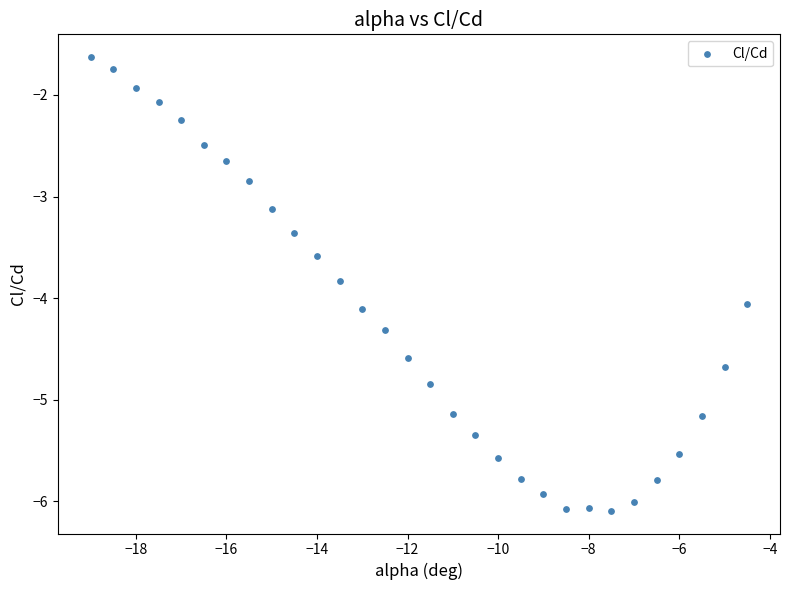

What is the range of Y values (max minus min)?

4.5